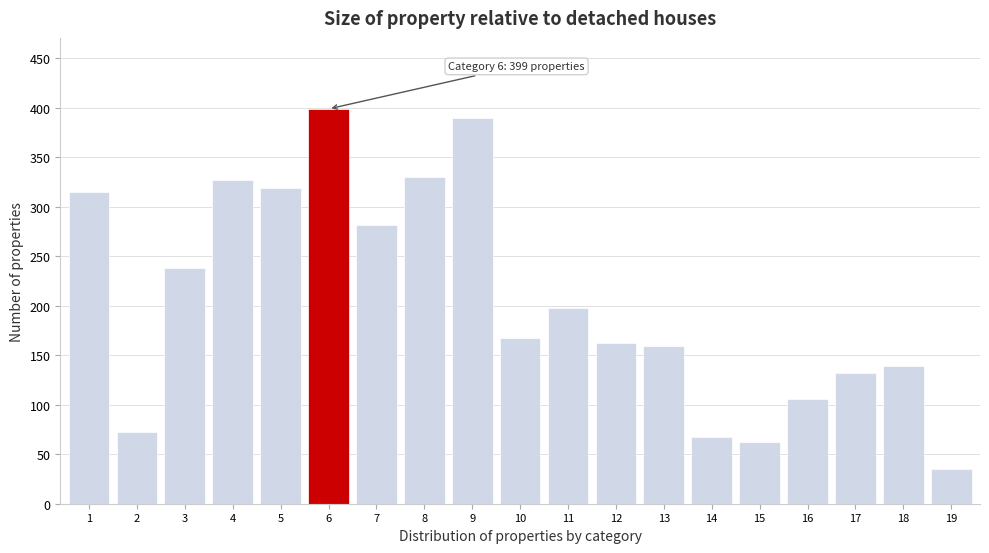

Reading left to right, transcribe all the data shown in this chart.

1=315	2=72	3=238	4=327	5=319	6=399	7=282	8=330	9=390	10=168	11=198	12=162	13=159	14=67	15=62	16=106	17=132	18=139	19=35